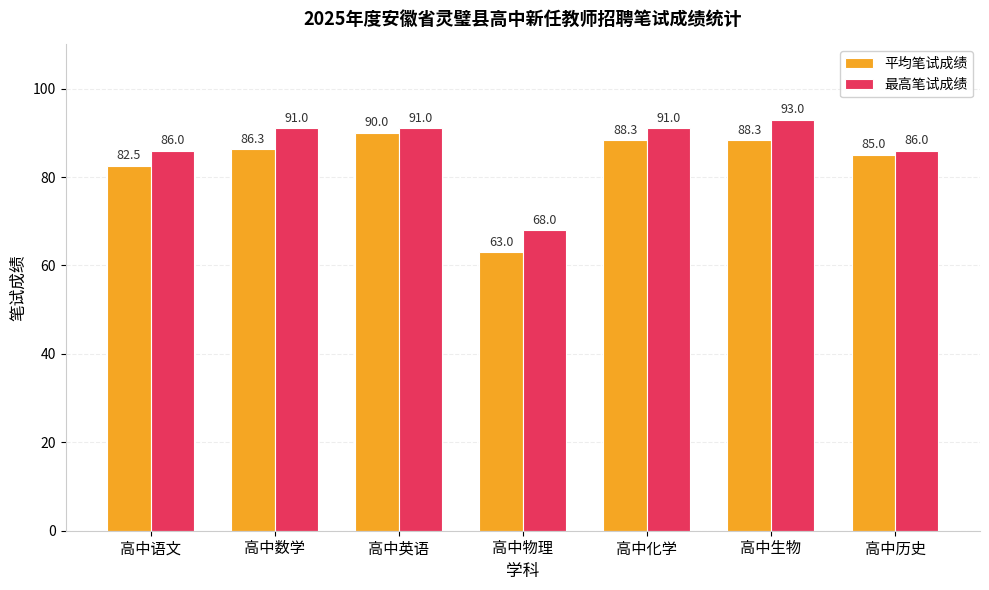

The value of 平均笔试成绩 at 高中英语 is 154.8. True or false?

False